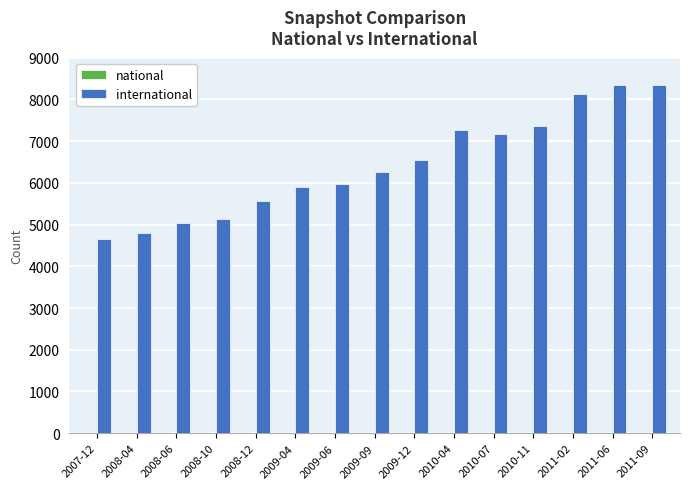

What is the minimum value for international?

4643